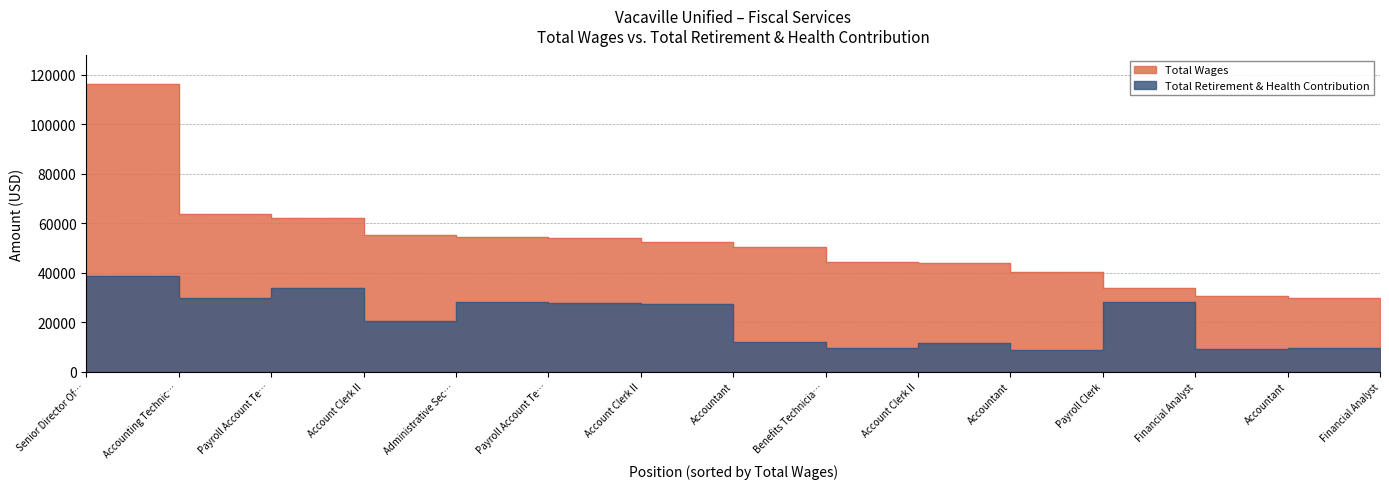

At which category is the sum across all series the highest?

Senior Director Of…